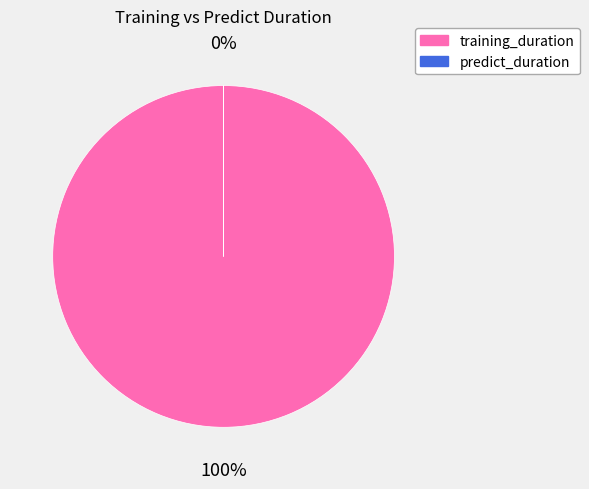

To the nearest percent, what percentage of the pie is training_duration?

100%